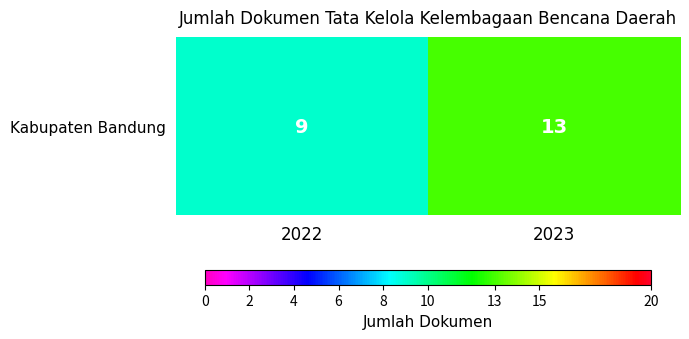

True or false: the data shows 12 at 2022.

False